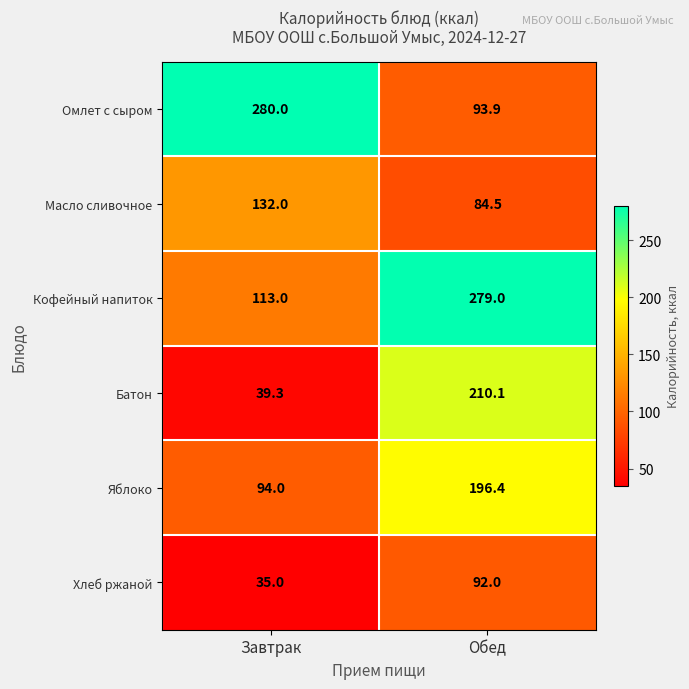

Rank the series by their maximum value, from lowest to highest.

Хлеб ржаной, Масло сливочное, Яблоко, Батон, Кофейный напиток, Омлет с сыром